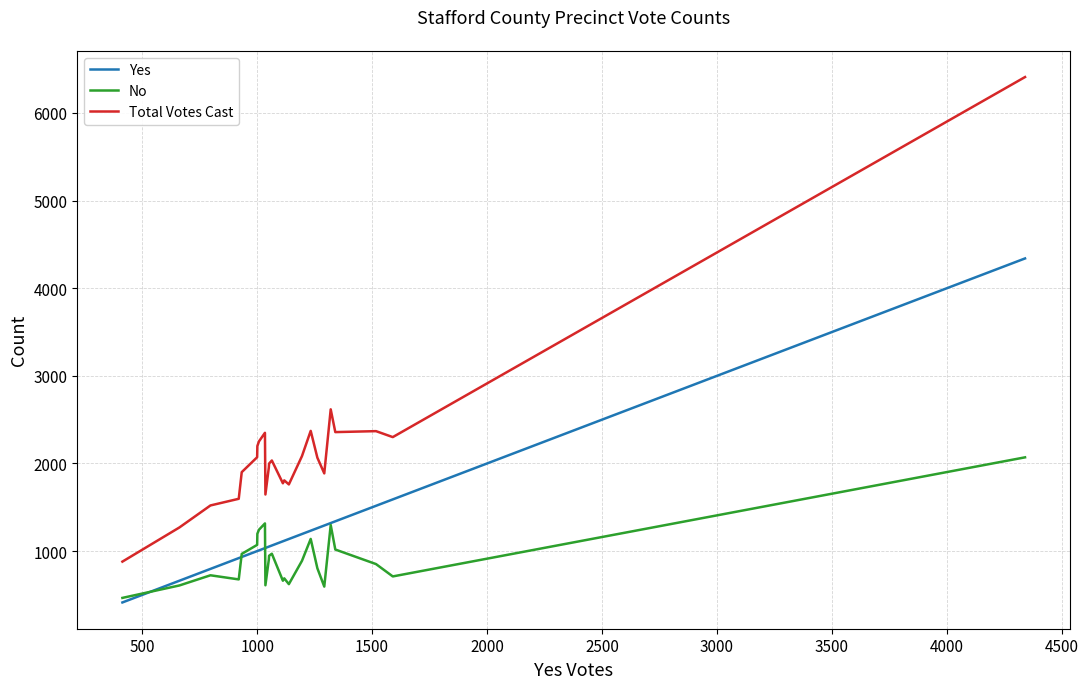

What is the highest value of the No series?

2070